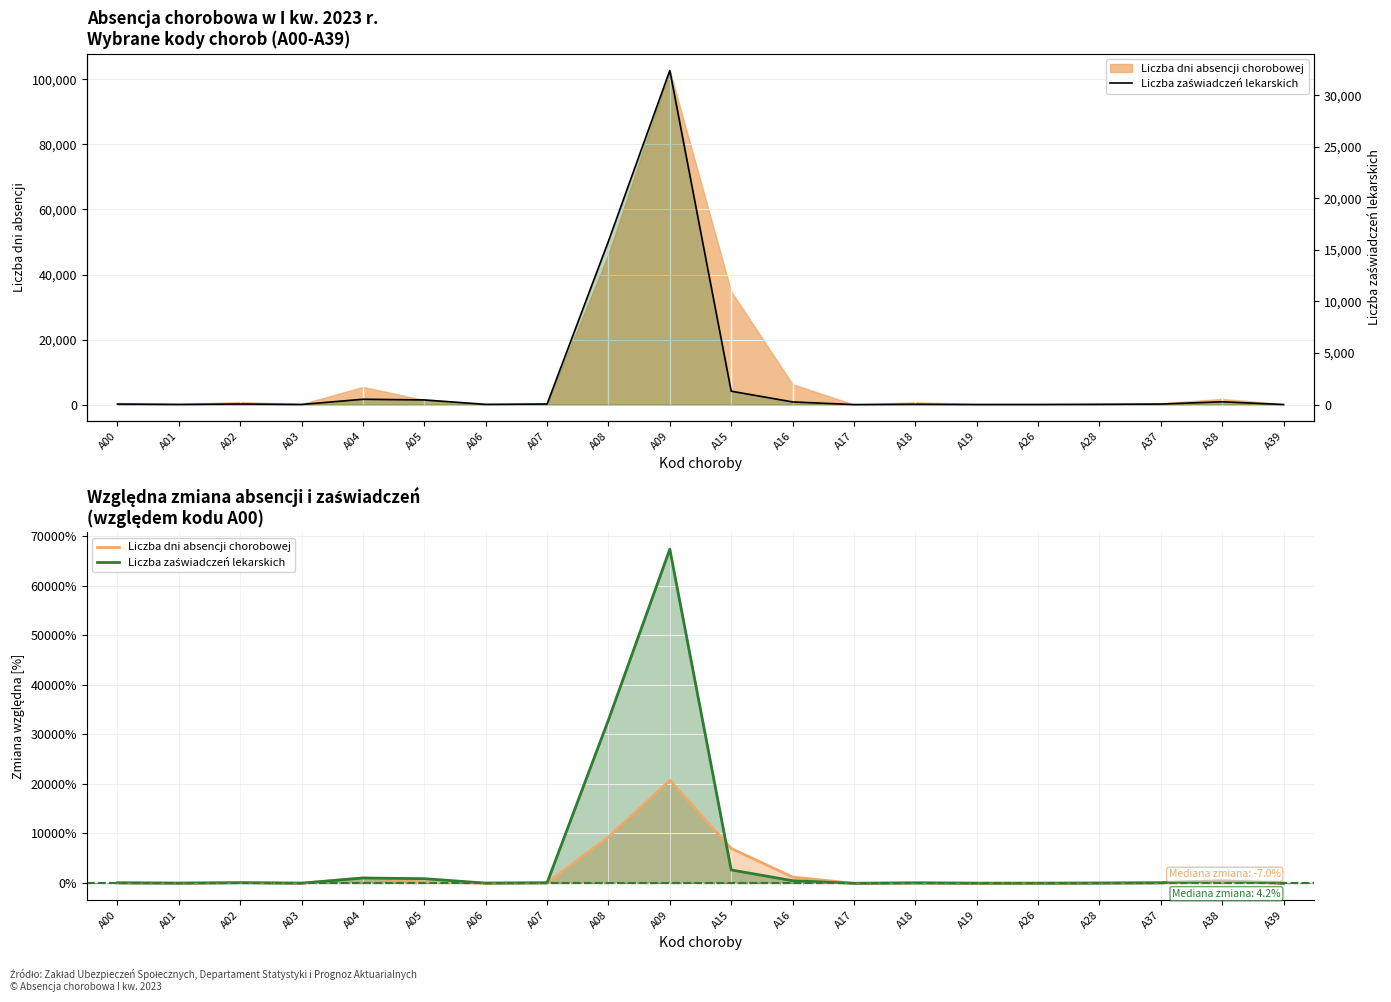

Which label corresponds to the largest value in the chart?

A09